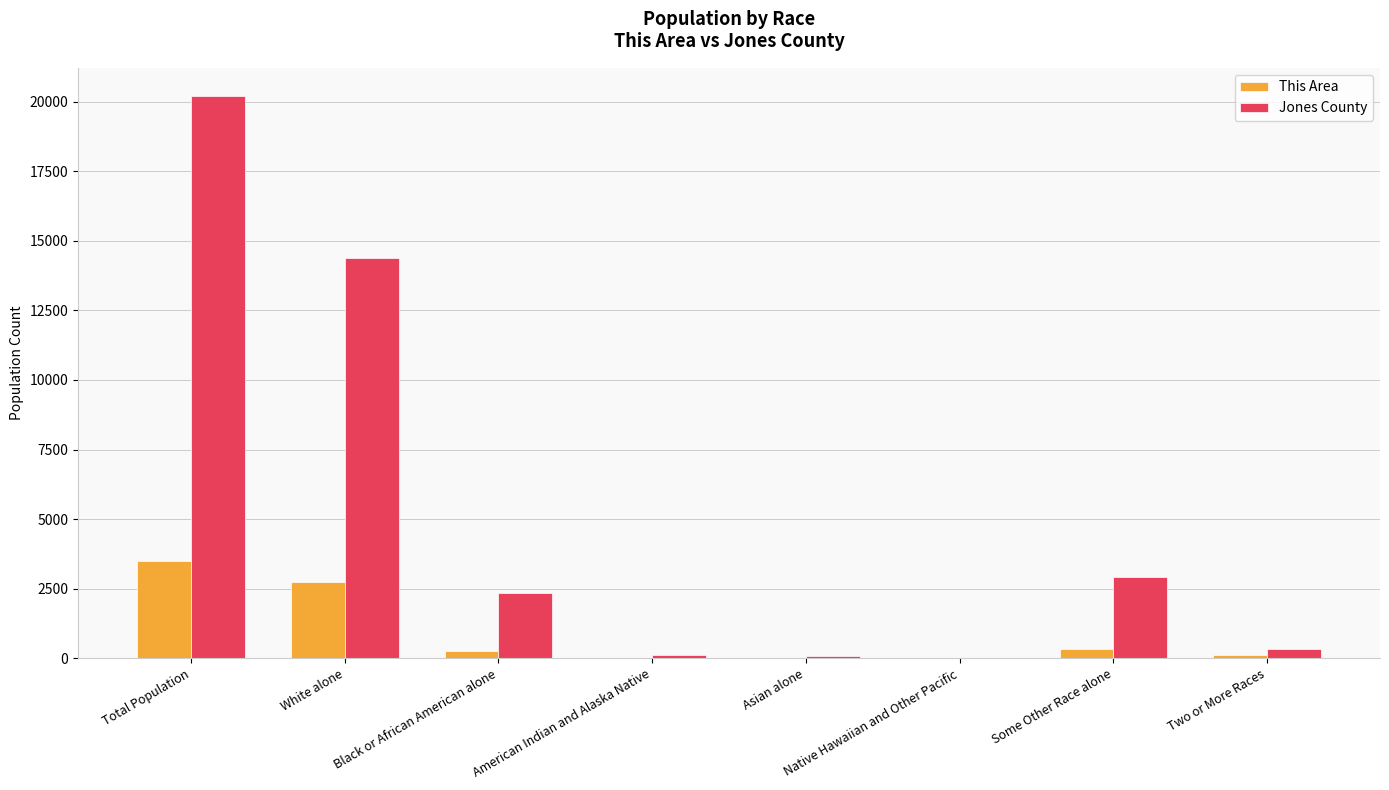

Which series changed the most between White alone and Asian alone?

Jones County